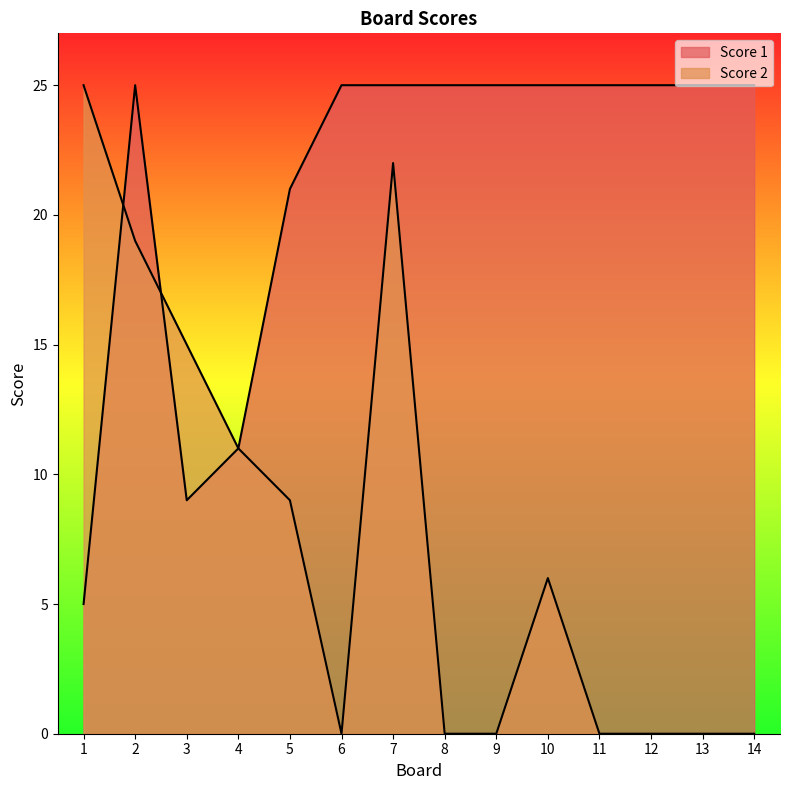

What are all the series names shown in the legend?

Score 1, Score 2